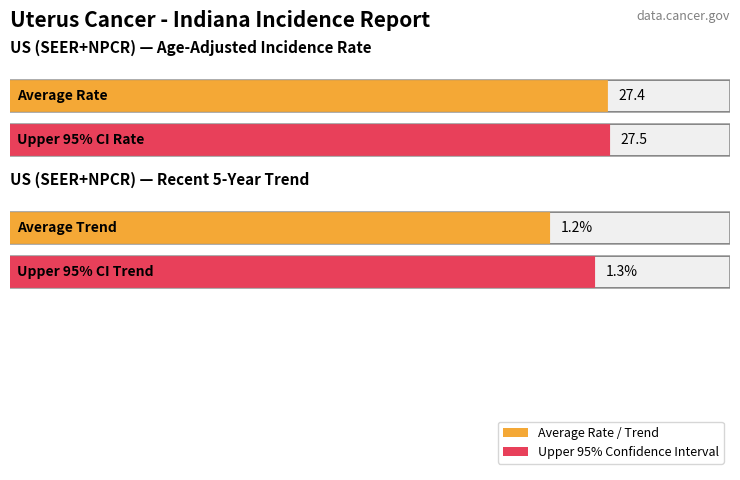

What is the maximum value for Maximum utilization?

27.5